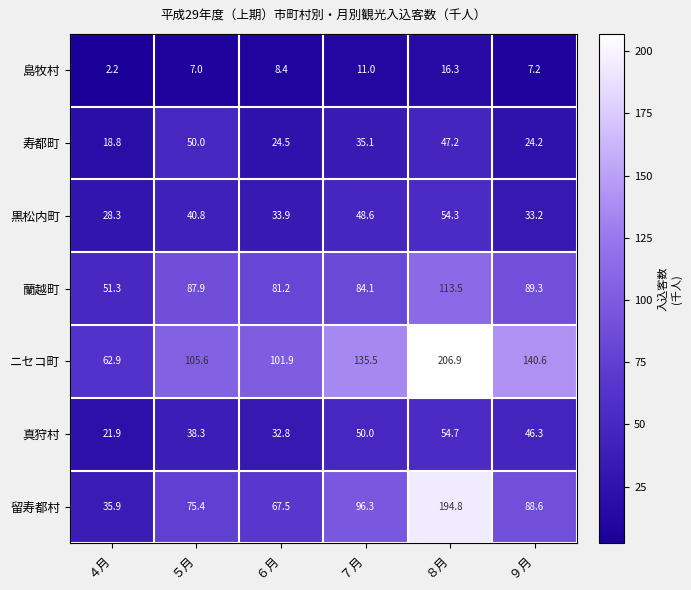

At which category does the chart reach its minimum across all series?

４月